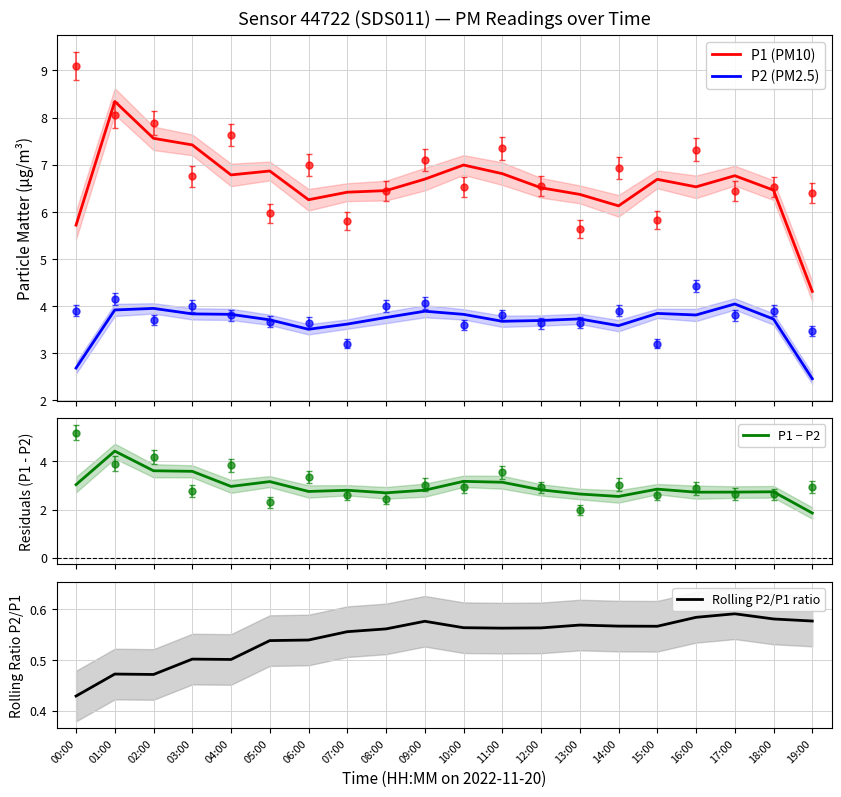

What position from the right is 18:00?

2